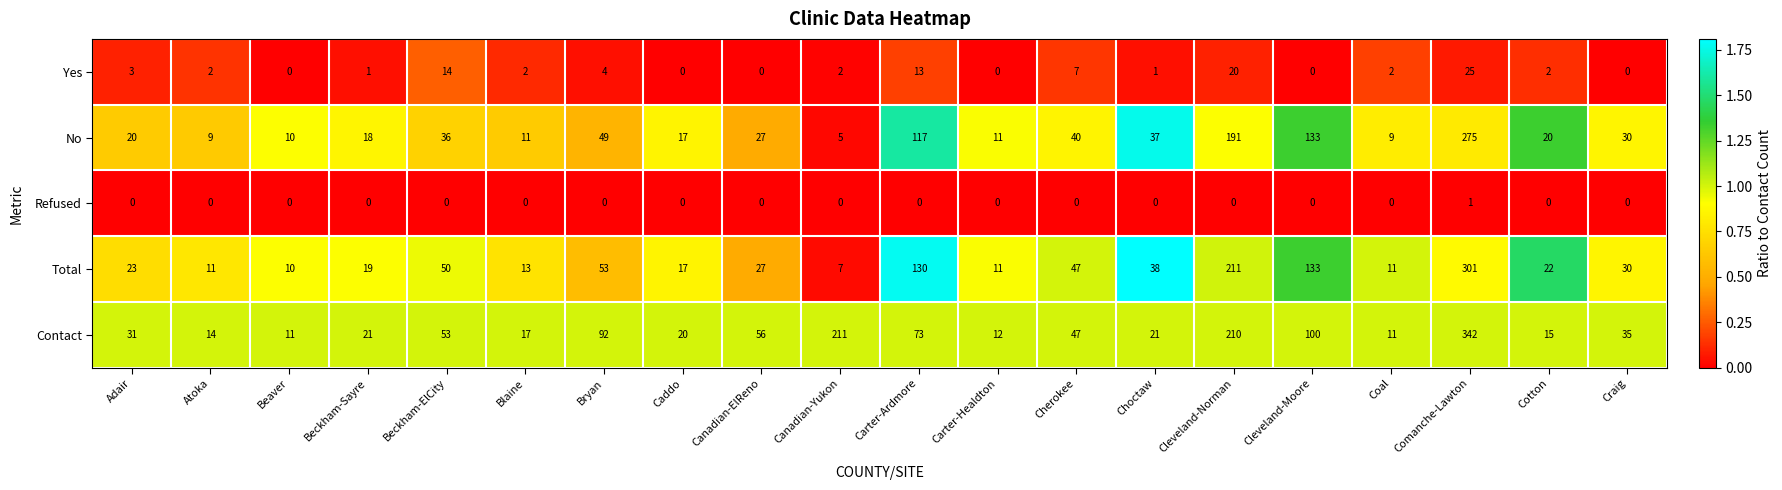

What is the maximum value shown in the chart?

342